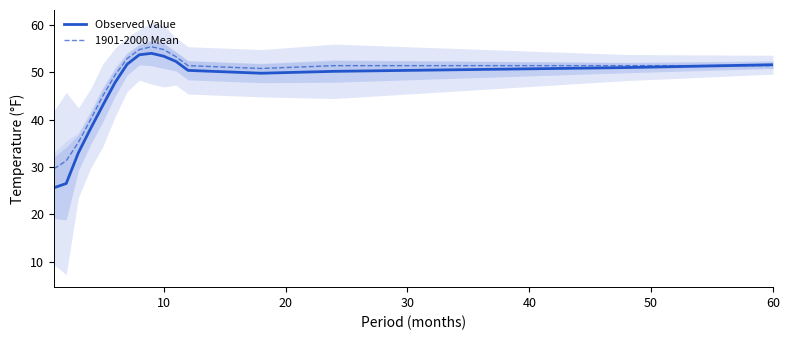

Is it true that Observed Value equals 32.2 at 60?

False